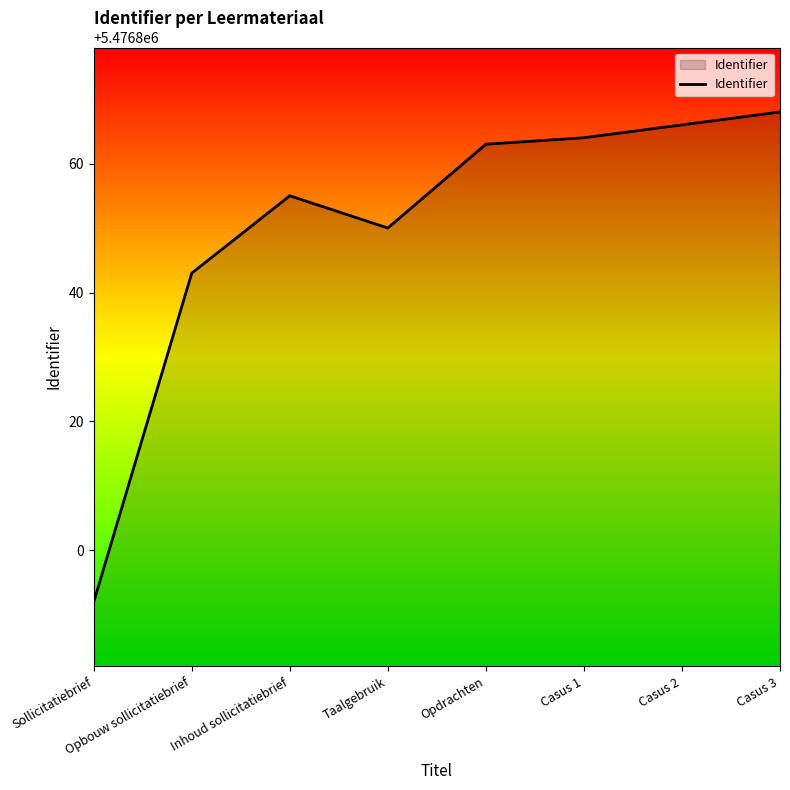

What is the difference between the maximum and second lowest values?

25